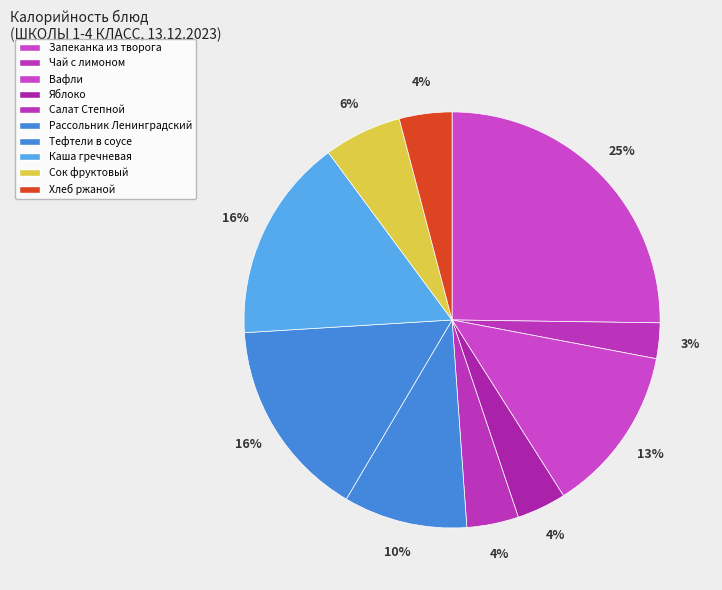

What is the total percentage of Салат Степной and Рассольник Ленинградский?

13.6%